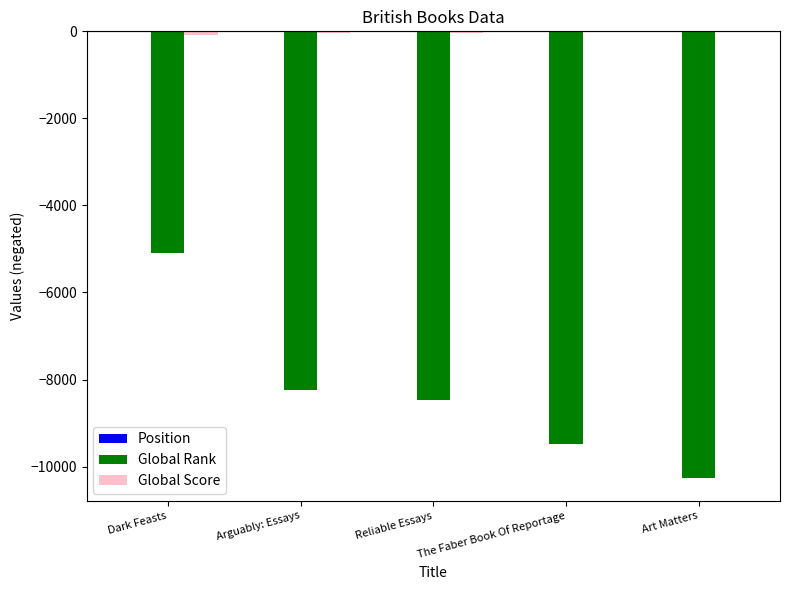

What is the maximum value shown in the chart?

-1